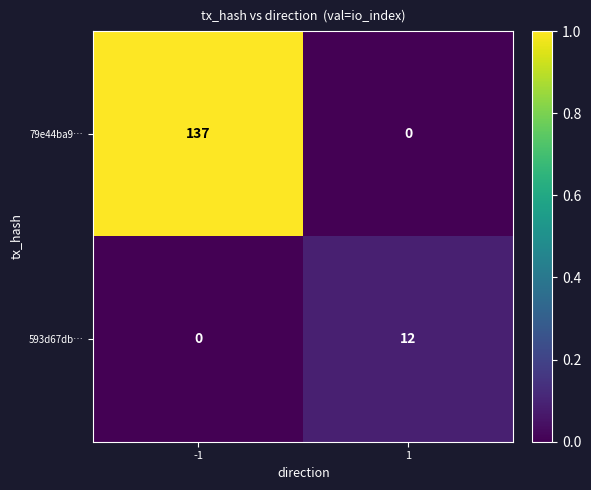

At -1, list the series in order from smallest to largest.

593d67db…, 79e44ba9…